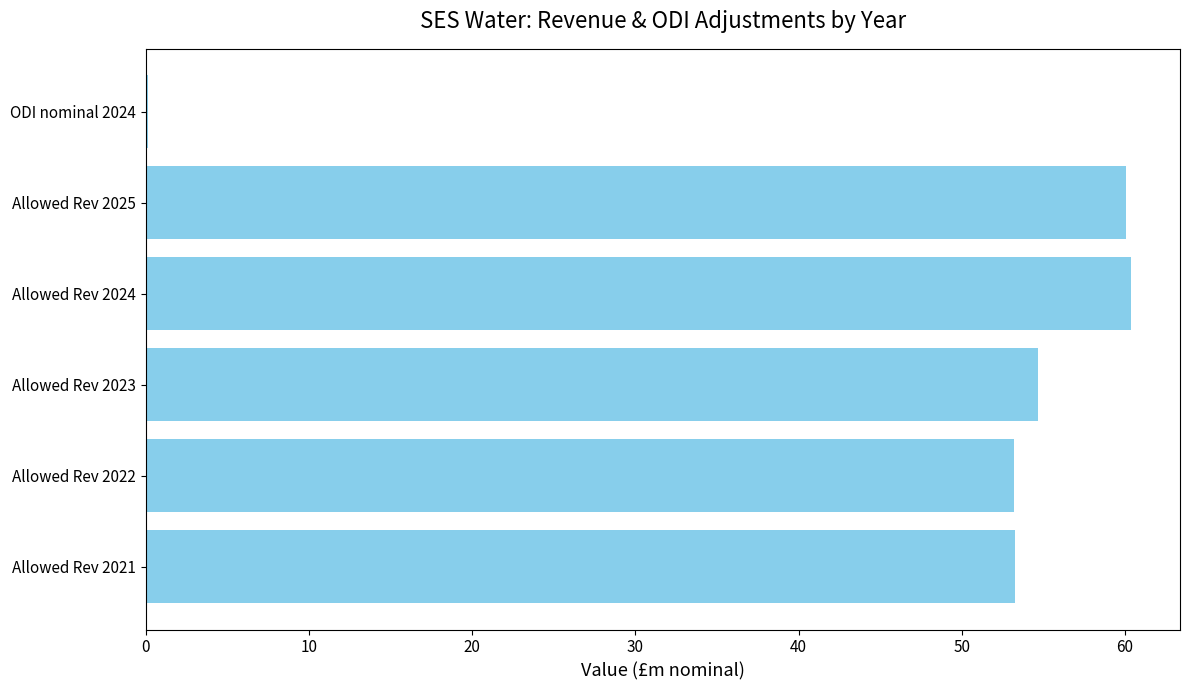

What is the maximum value shown in the chart?

60.3